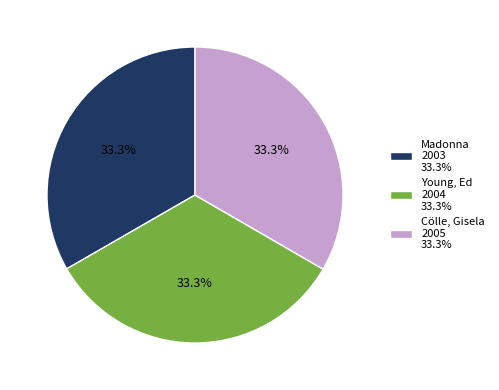

To the nearest percent, what percentage of the pie is Cölle, Gisela?

33%